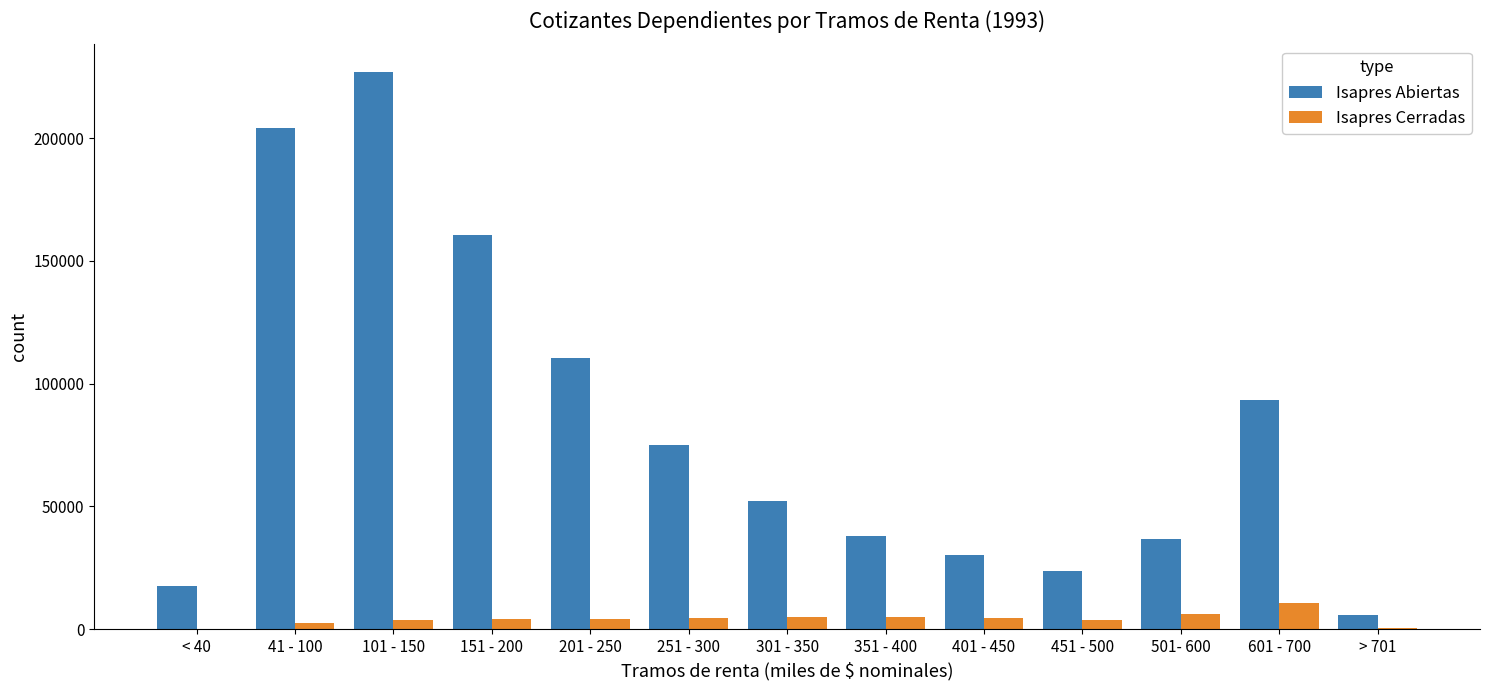

Where is Isapres Abiertas nearest to the value 116290?

201 - 250